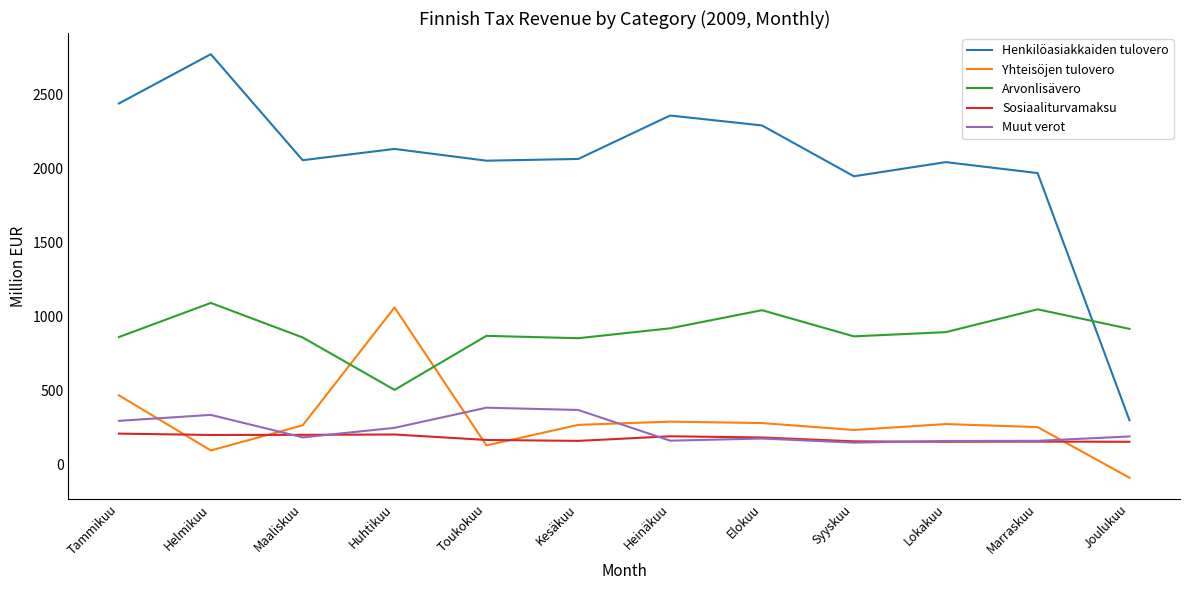

True or false: Yhteisöjen tulovero has a value of 92.0 at Helmikuu.

True